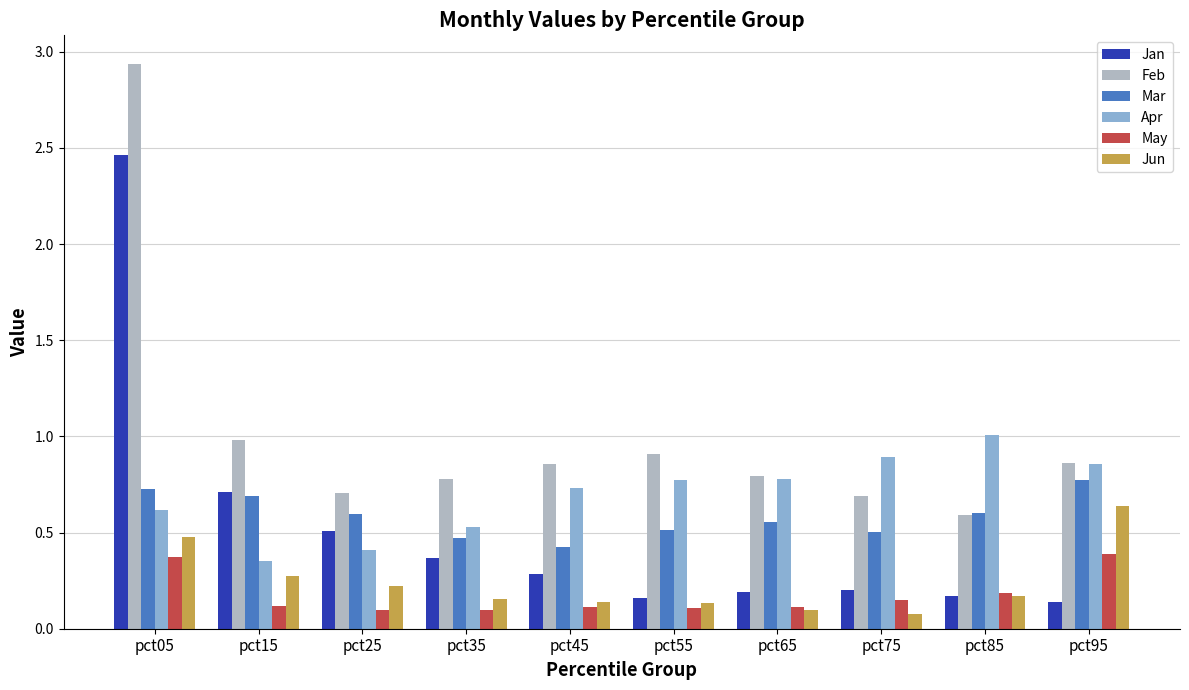

Which label corresponds to the largest value in the chart?

pct05